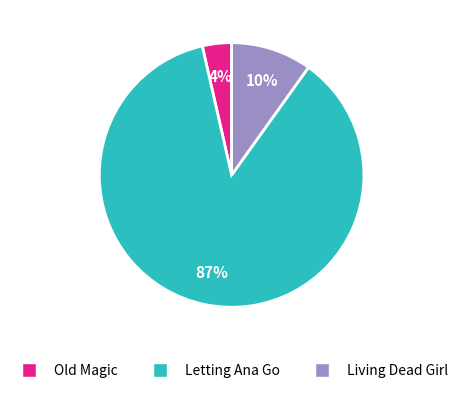

To the nearest percent, what is the average slice percentage?

33%